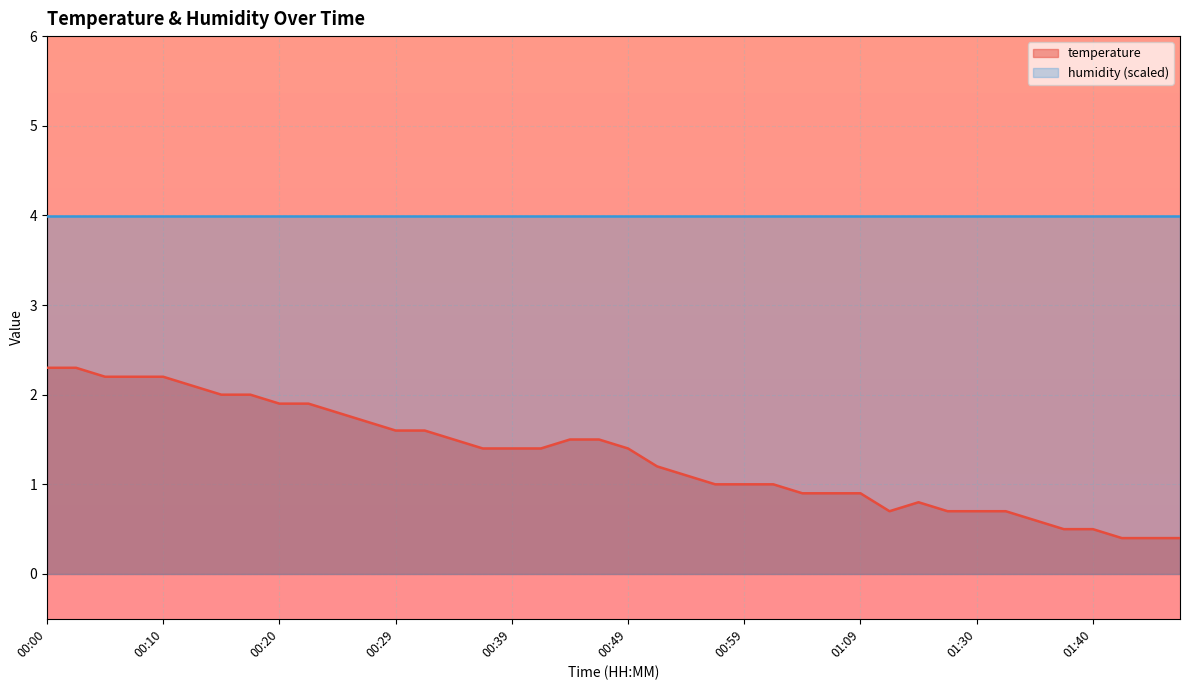

At which label does the data first exceed 1?

00:00